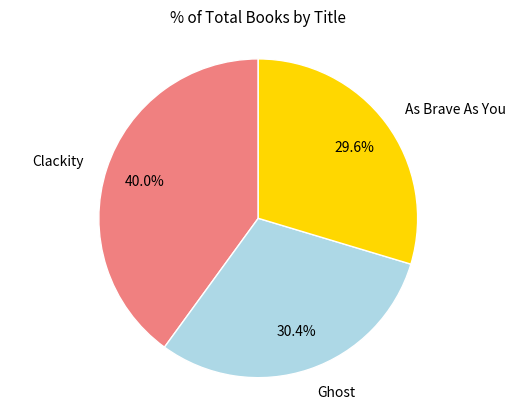

Does any single category account for the majority?

No